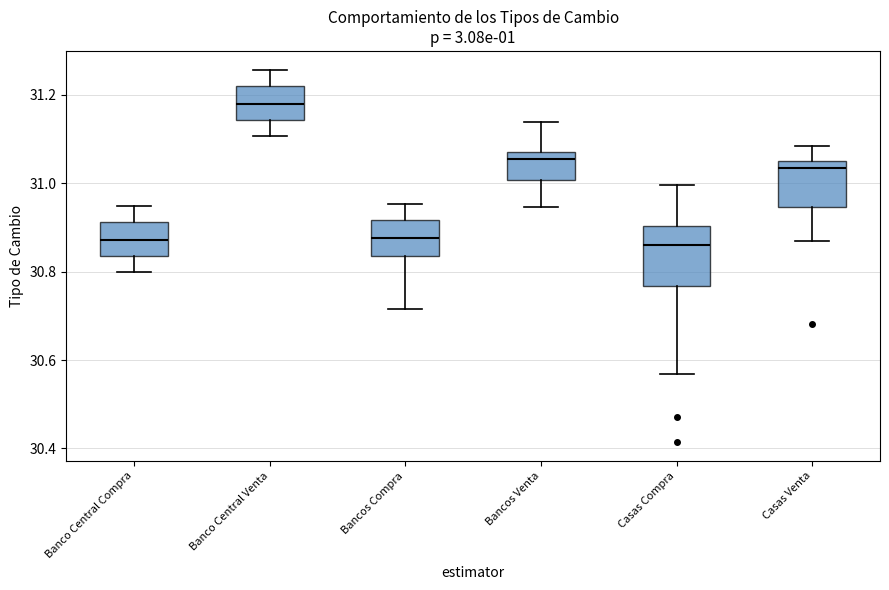

Reading left to right, transcribe this box plot: for each box, give where its median line is, the range the box spans, and where its two whiskers end, as read against the y-axis. The values are not printed on the chart, so give them approximately, as read against the axis.

Banco Central Compra: median 30.88, box 30.84 to 30.92, whiskers 30.80 to 30.94
Banco Central Venta: median 31.18, box 31.14 to 31.22, whiskers 31.10 to 31.26
Bancos Compra: median 30.88, box 30.84 to 30.92, whiskers 30.72 to 30.96
Bancos Venta: median 31.06, box 31.00 to 31.08, whiskers 30.94 to 31.14
Casas Compra: median 30.86, box 30.76 to 30.90, whiskers 30.56 to 31.00
Casas Venta: median 31.04, box 30.94 to 31.06, whiskers 30.86 to 31.08